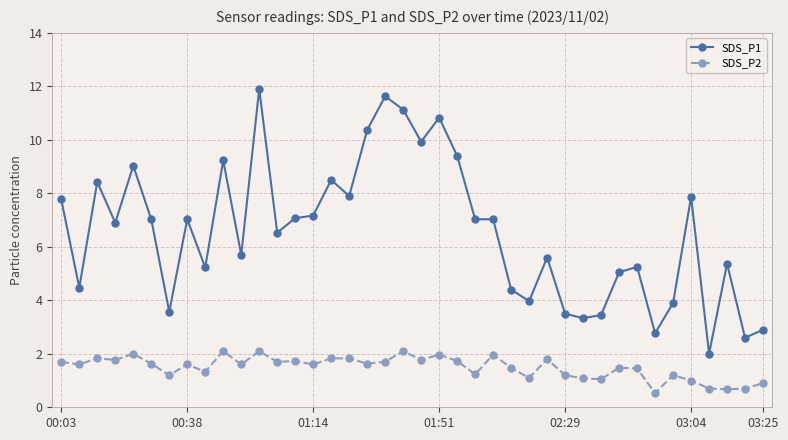

Which series has the largest range (max minus min)?

SDS_P1